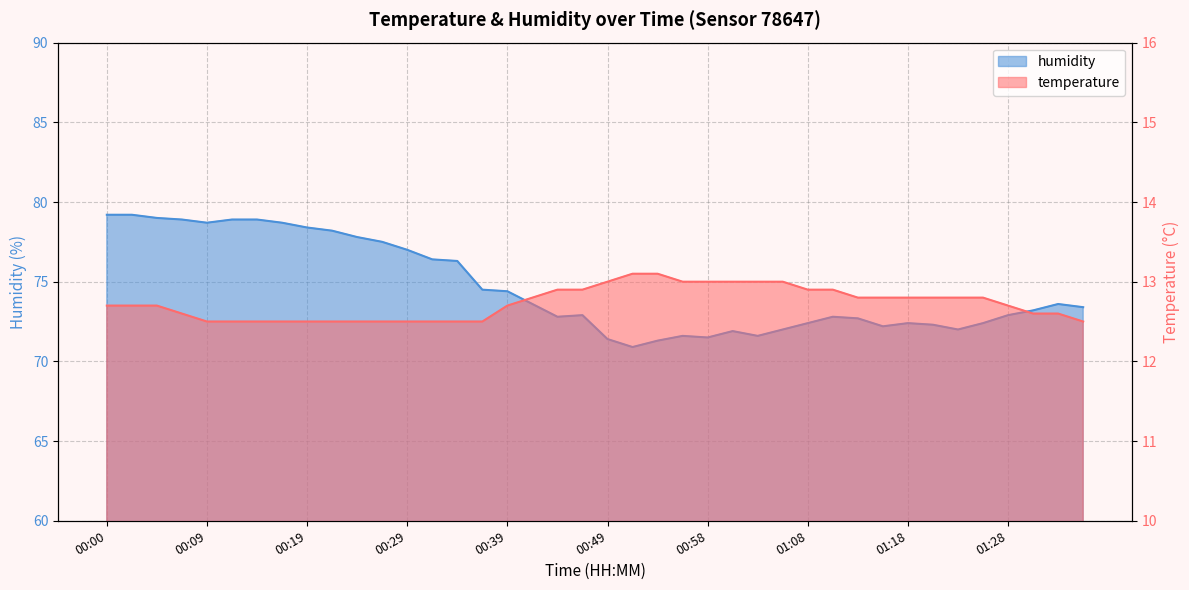

Does the chart have visible grid lines?

Yes